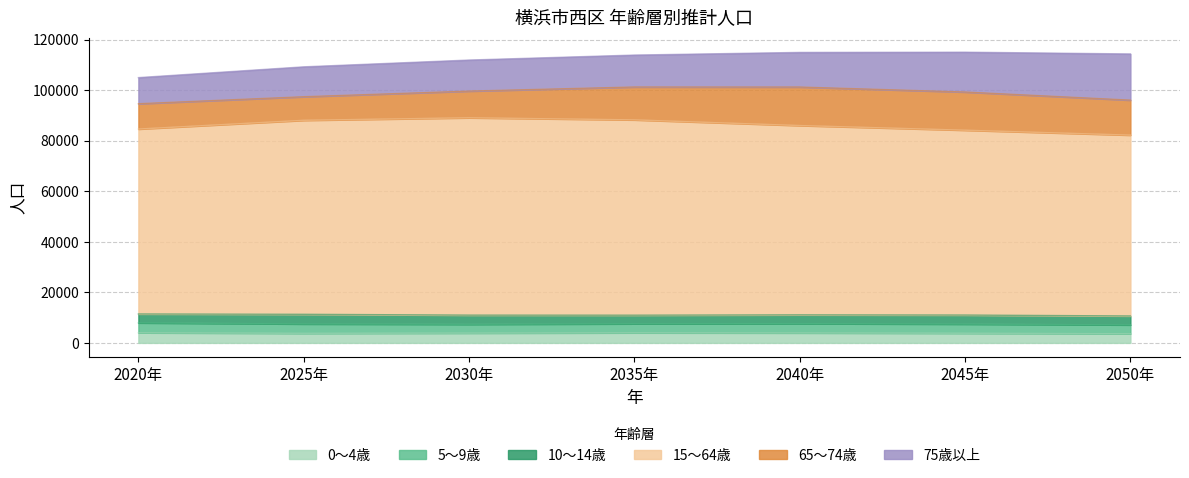

The 5～9歳 series shows 3712 at 2025年. True or false?

True